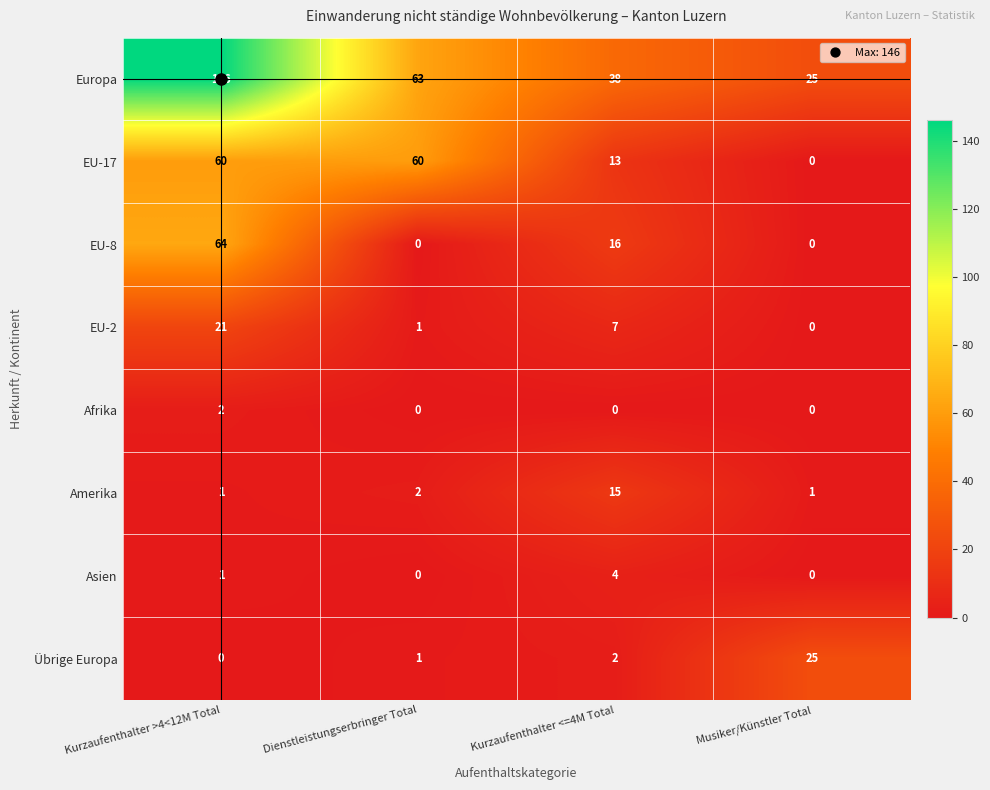

What value does the EU-2 series have at Kurzaufenthalter <=4M Total?

7